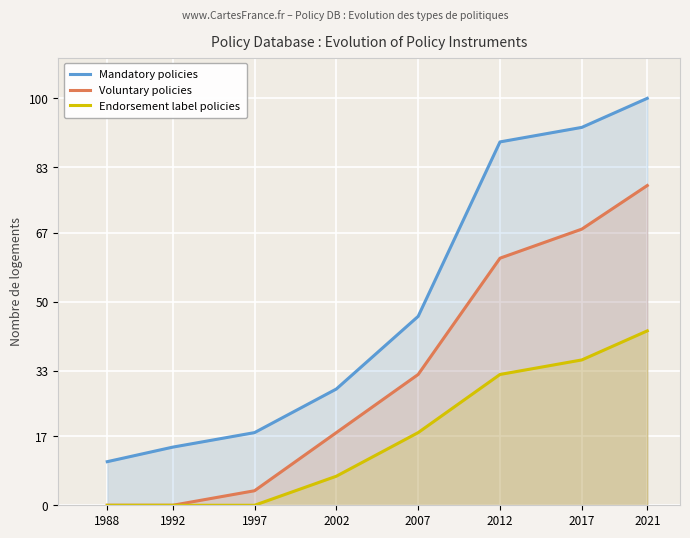

Reading right to left, what are all the values shown in this chart?

Mandatory policies: 2021=100.0	2017=92.9	2012=89.3	2007=46.4	2002=28.6	1997=17.9	1992=14.3	1988=10.7
Voluntary policies: 2021=78.6	2017=67.9	2012=60.7	2007=32.1	2002=17.9	1997=3.6	1992=0.0	1988=0.0
Endorsement label policies: 2021=42.9	2017=35.7	2012=32.1	2007=17.9	2002=7.1	1997=0.0	1992=0.0	1988=0.0